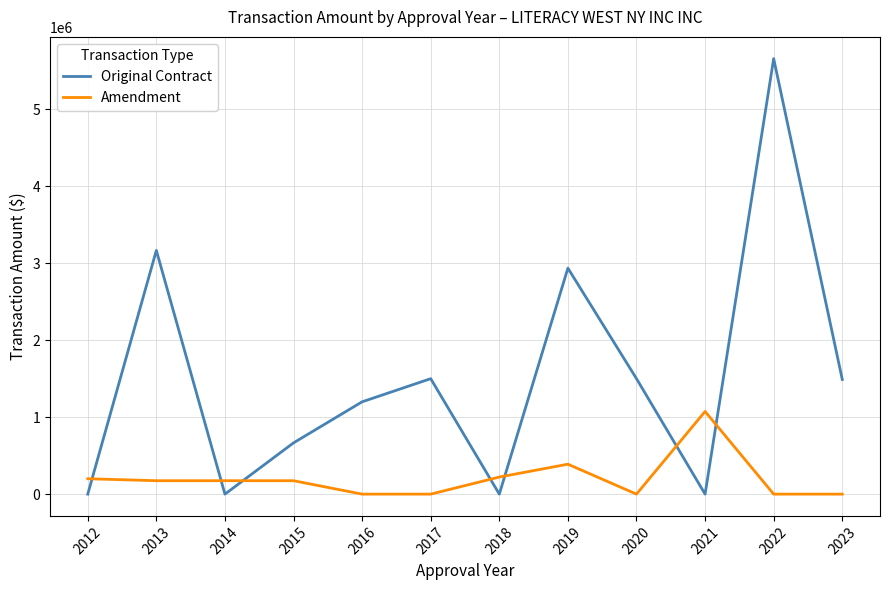

Rank the series at 2015 from highest to lowest value.

Original Contract, Amendment